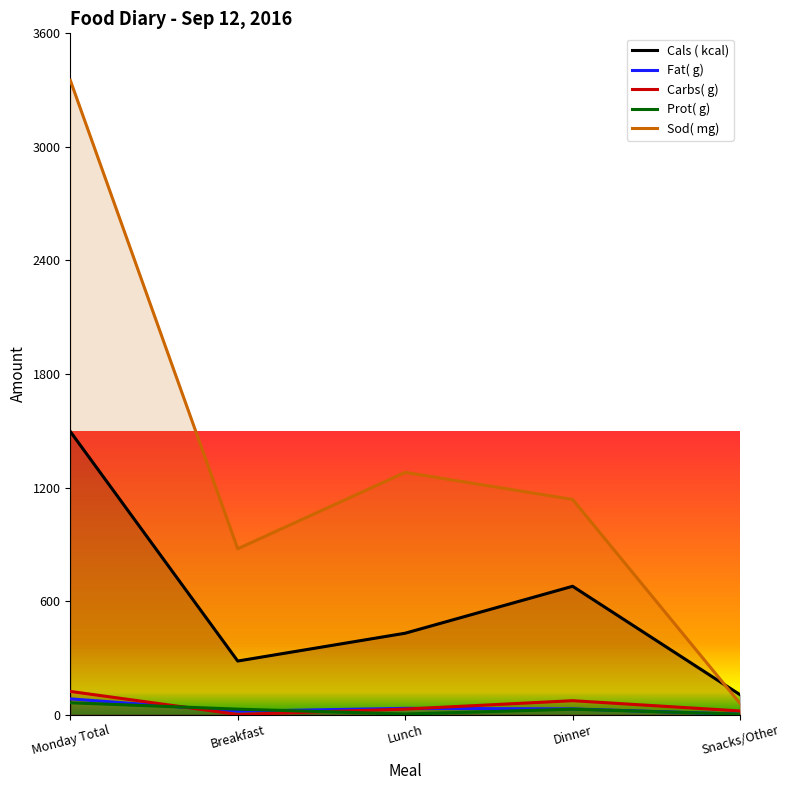

Between Breakfast and Snacks/Other, which series saw the biggest shift?

Sod( mg)